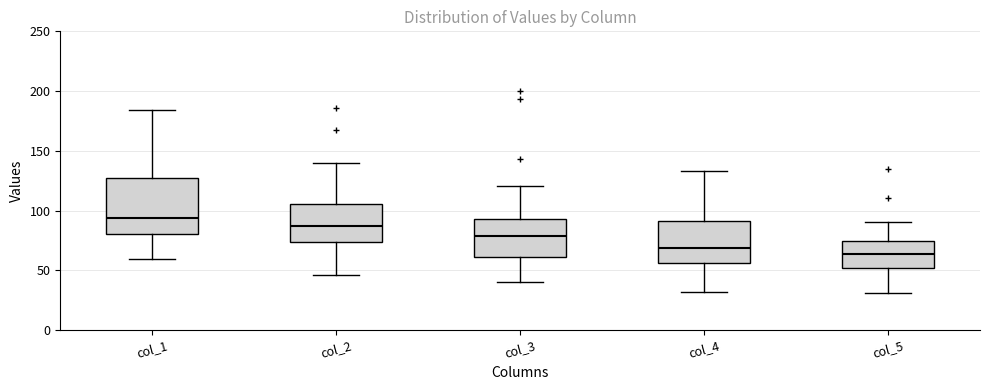

Which box is the tallest, from its lower edge to its upper edge?

col_1